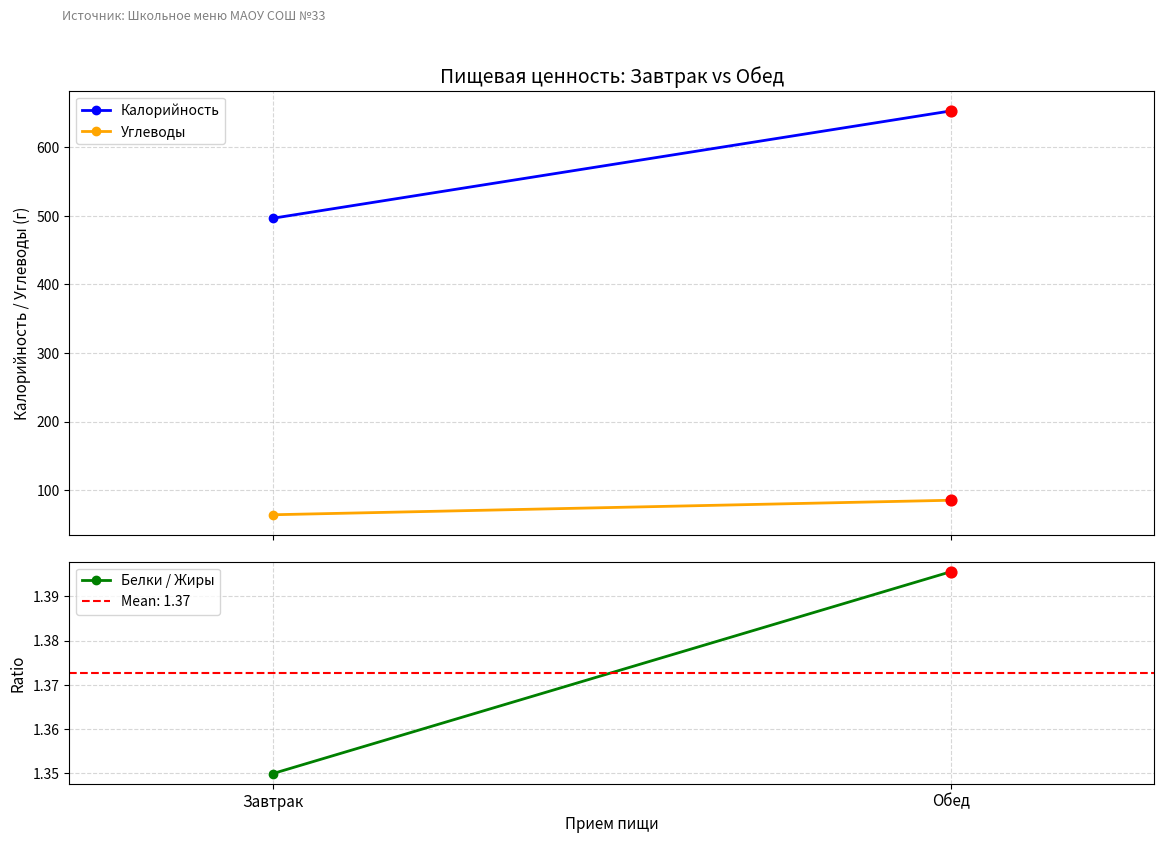

Which series has the largest total across all categories?

Калорийность